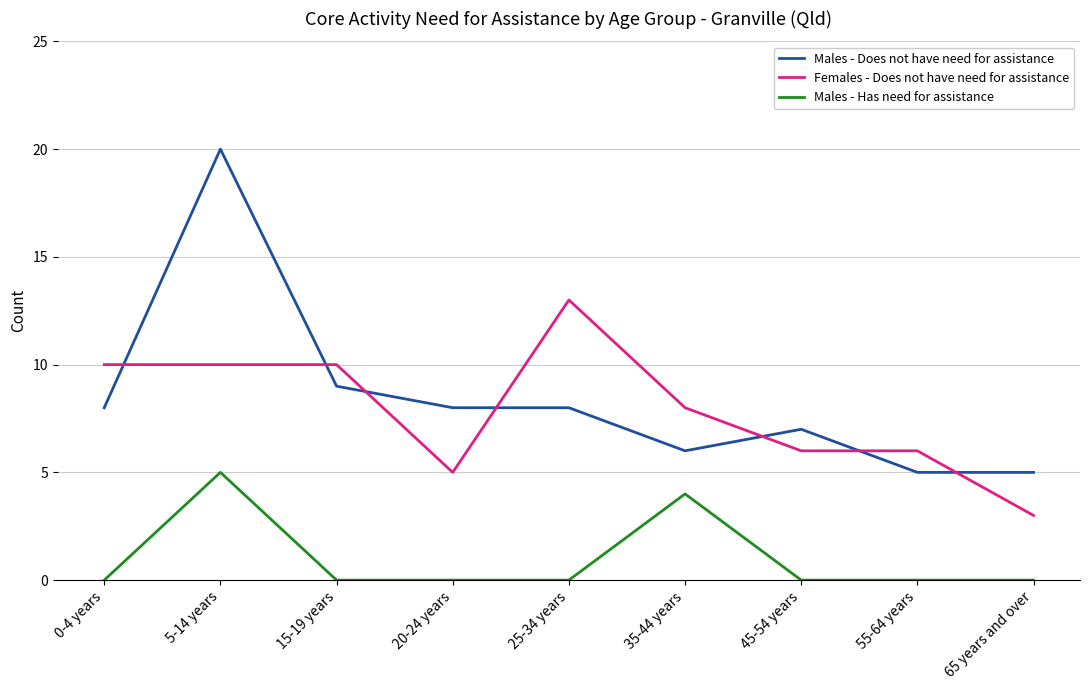

True or false: Males - Has need for assistance and Females - Does not have need for assistance cross at least once.

False